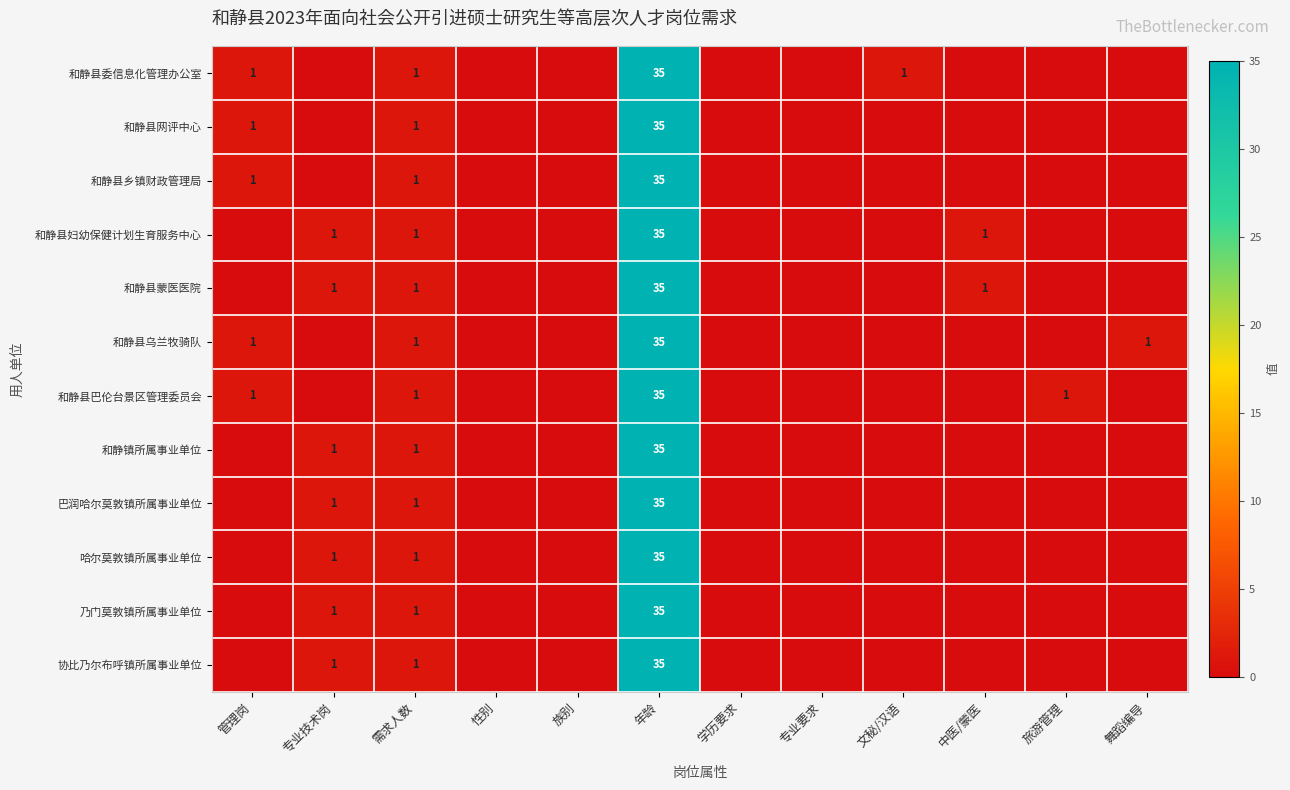

True or false: 和静县乡镇财政管理局 has a value of 1 at 管理岗.

True